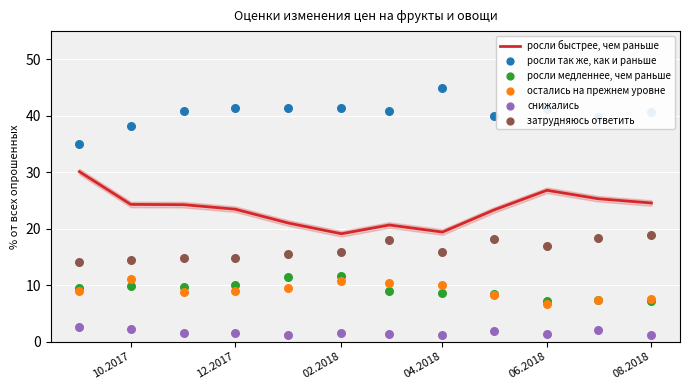

Is it true that росли быстрее, чем раньше equals 25.9 at 04.2018?

False